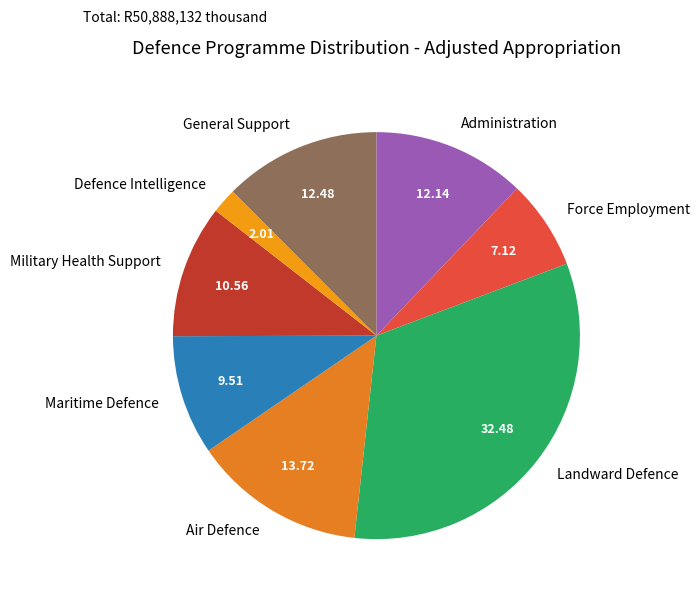

Is there a majority slice in this chart?

No